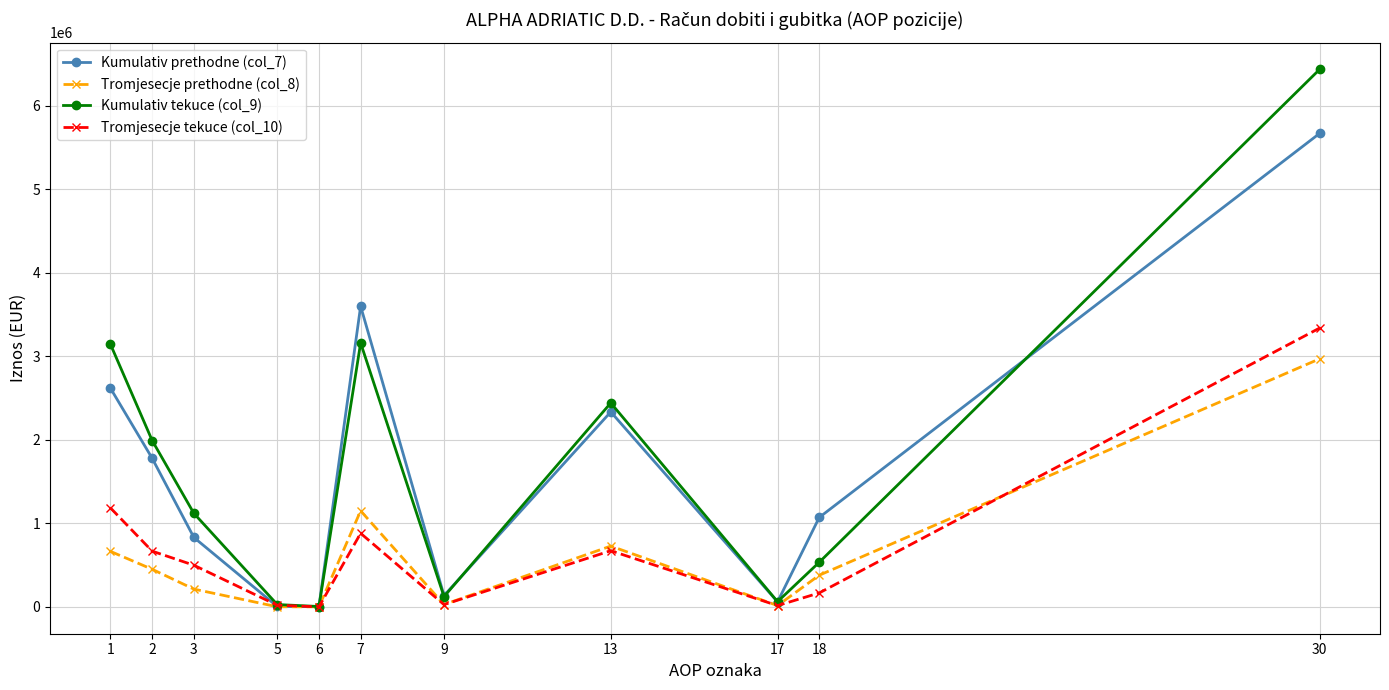

What is the sum of the Tromjesecje prethodne (col_8) values at 3 and 5?

213485